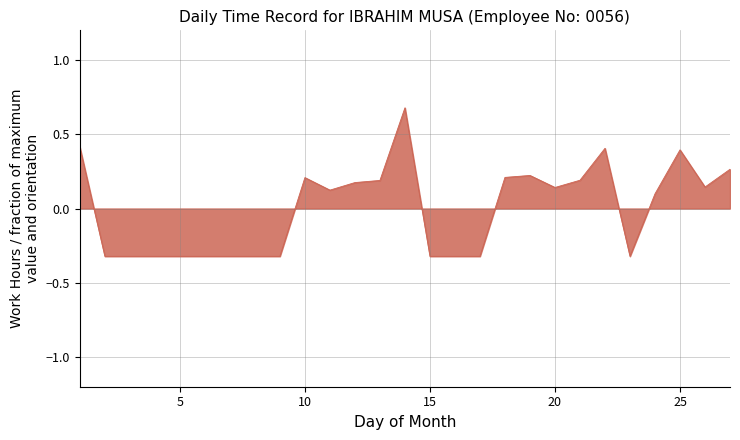

What is the maximum value shown in the chart?

0.7